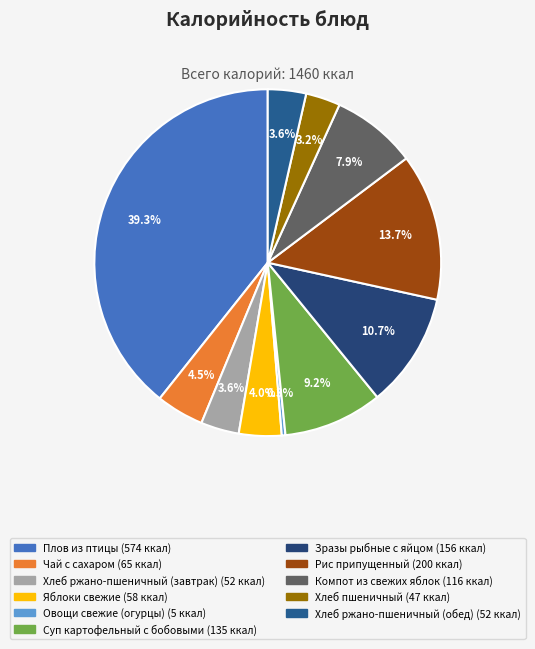

To the nearest percent, what percentage of the pie is Плов из птицы?

39%